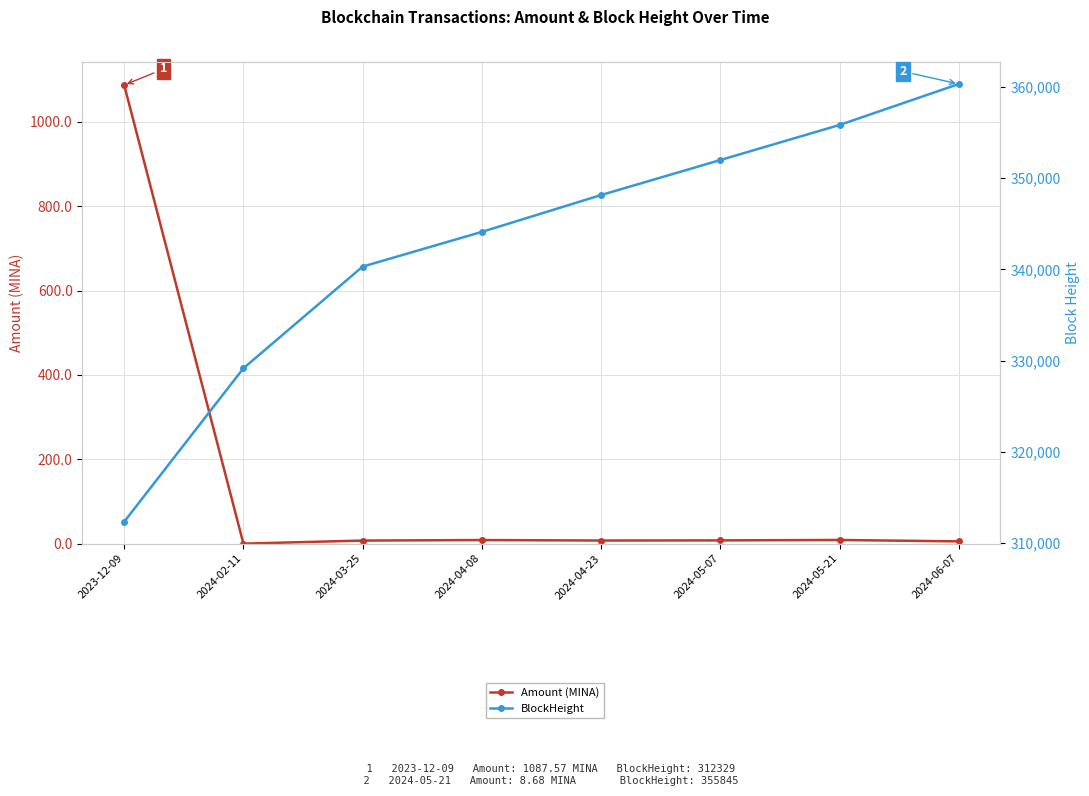

True or false: BlockHeight and Amount (MINA) intersect in this chart.

False